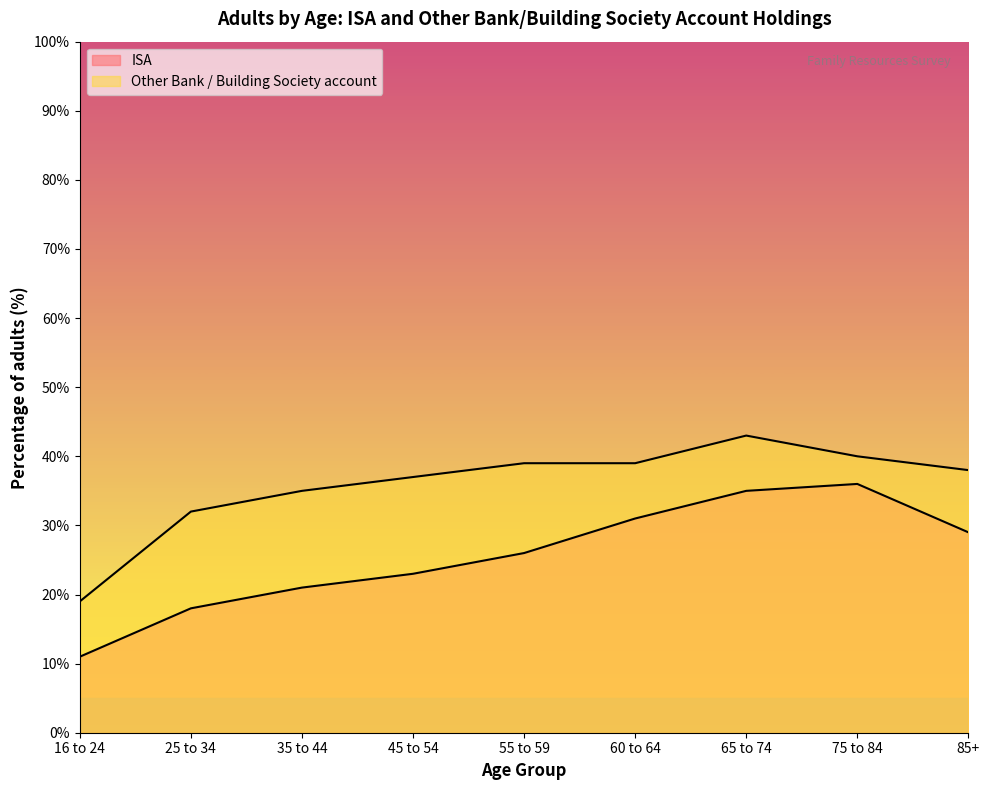

True or false: Other Bank / Building Society account and ISA intersect in this chart.

False